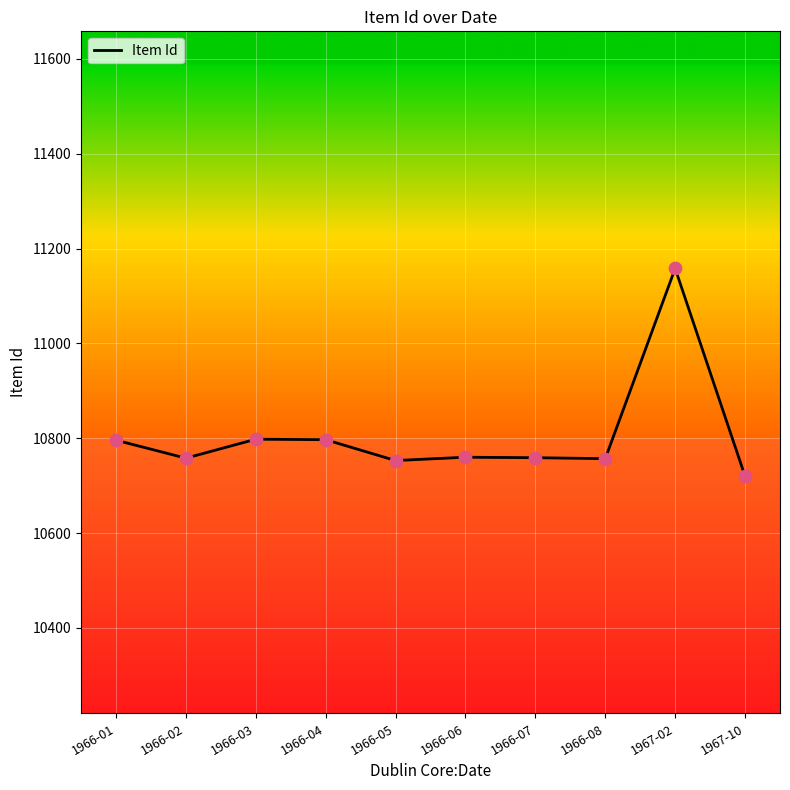

Which has a higher value, 1966-01 or 1966-05?

1966-01